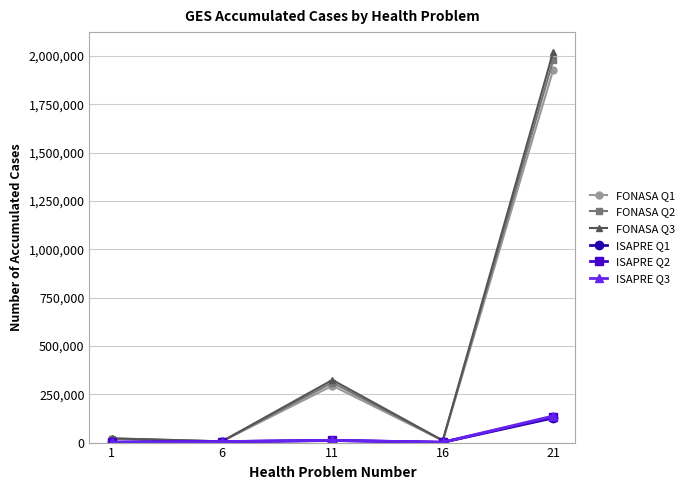

How many interior local peaks does the ISAPRE Q1 series have?

1